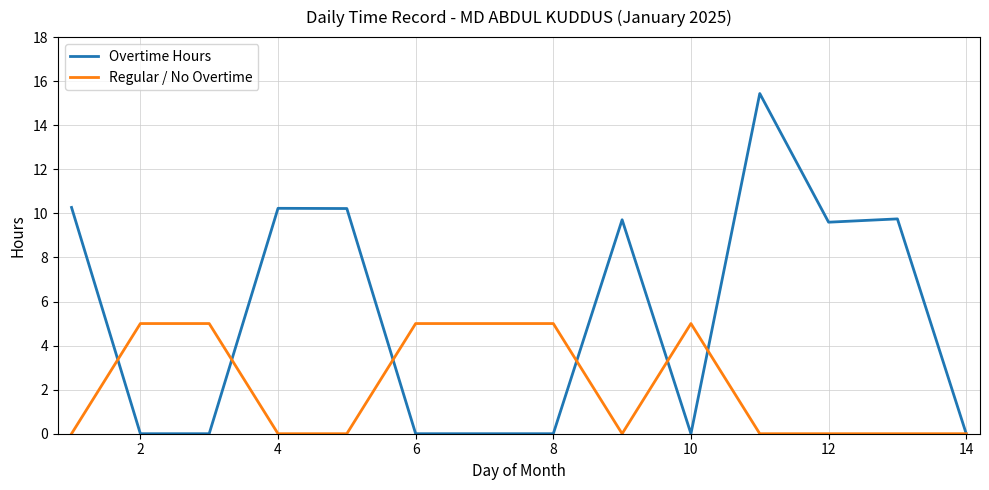

What is the difference between the maximum and second lowest values in the Regular / No Overtime series?

5.0